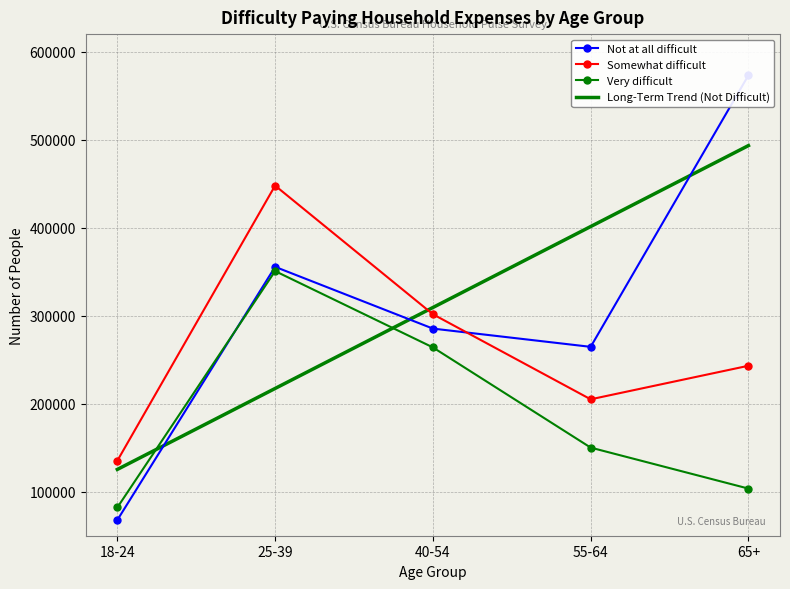

At which label does Not at all difficult reach its peak?

65+